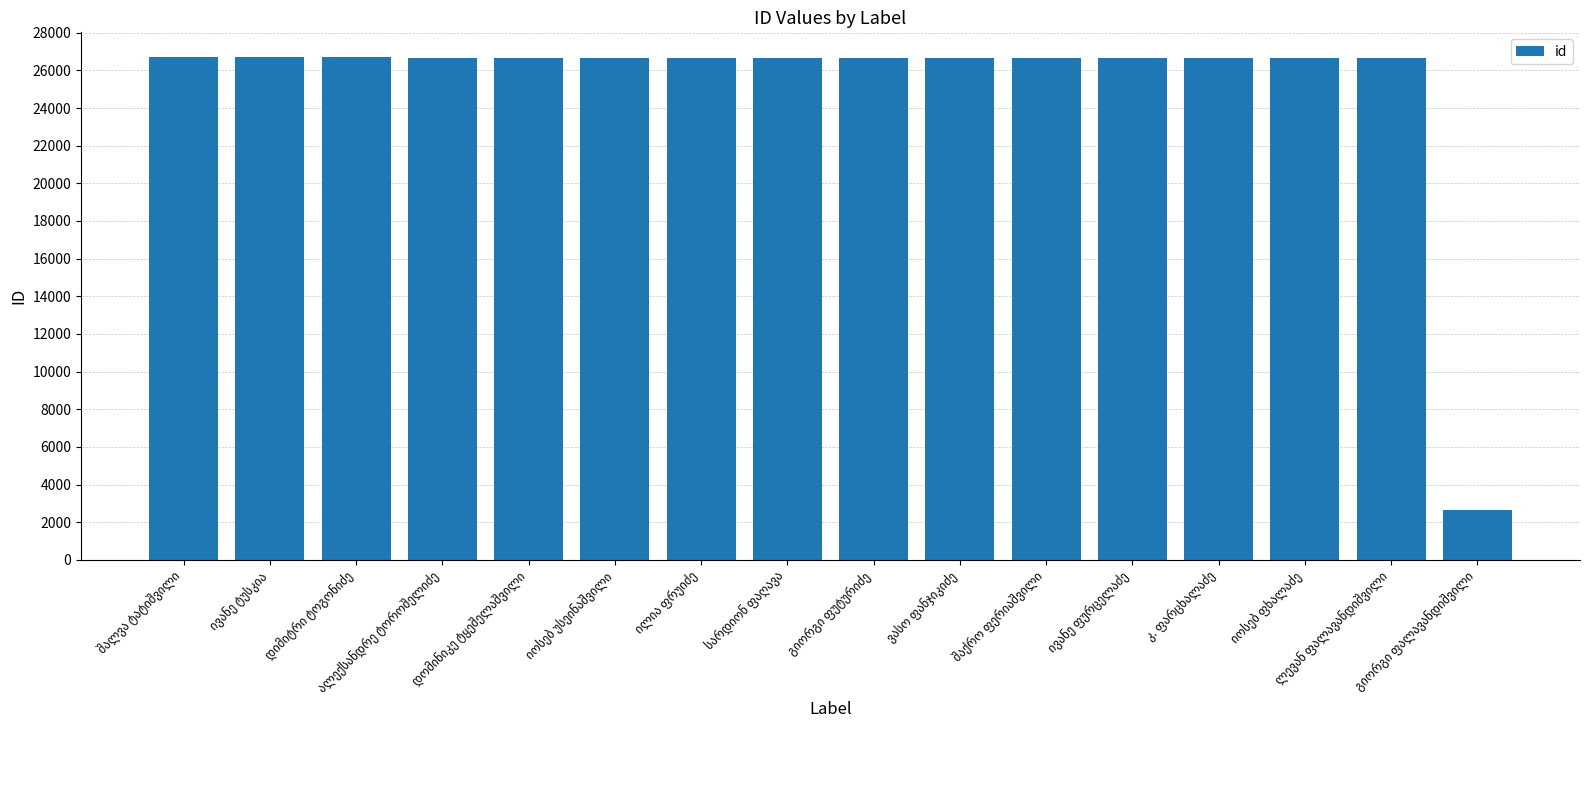

What is the sum of all values?

402827